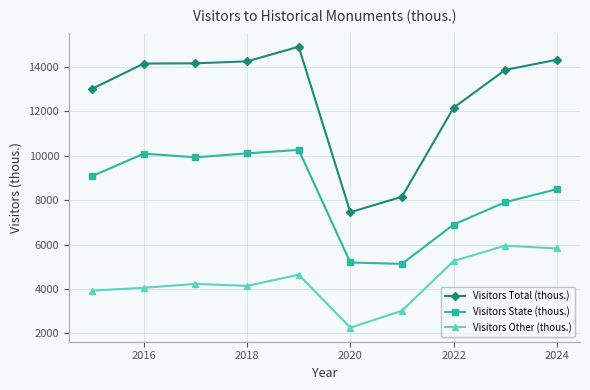

What is the value of the Visitors Total (thous.) point at the 5th from the left?

14896.3